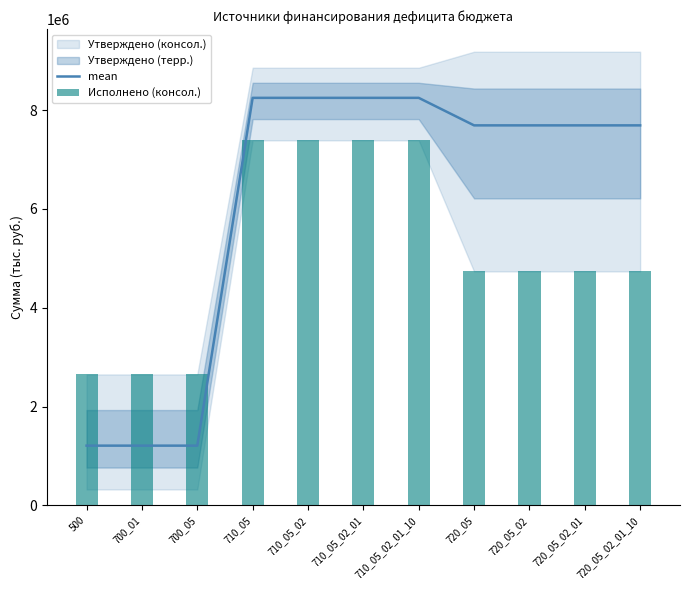

What is the sum of all mean values?

67375986.9